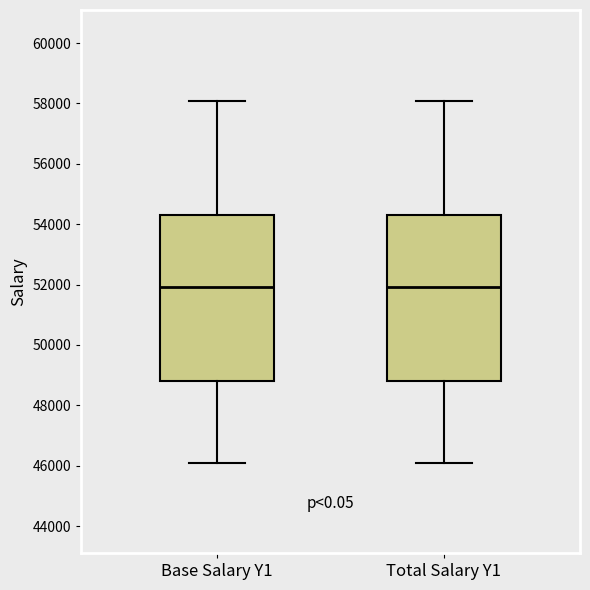

Reading left to right, read every box against the y-axis: the position of its median line, the range the box covers, and the ends of its whiskers. The values are not printed on the chart, so give them approximately, as read against the axis.

Base Salary Y1: median 52000, box 48800 to 54400, whiskers 46200 to 58000
Total Salary Y1: median 52000, box 48800 to 54400, whiskers 46200 to 58000